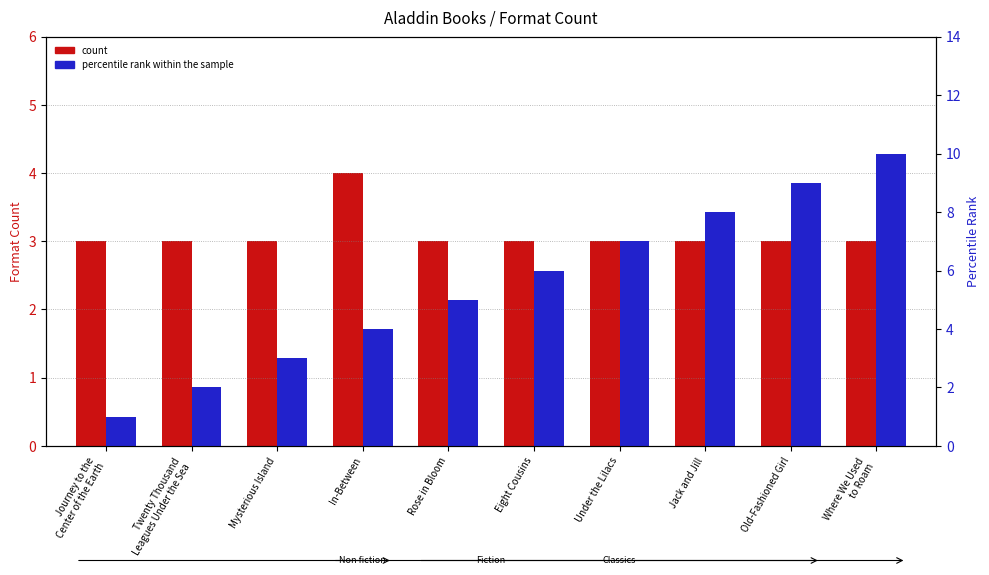

What is the sum of the count values at Eight Cousins and Old-Fashioned Girl?

6